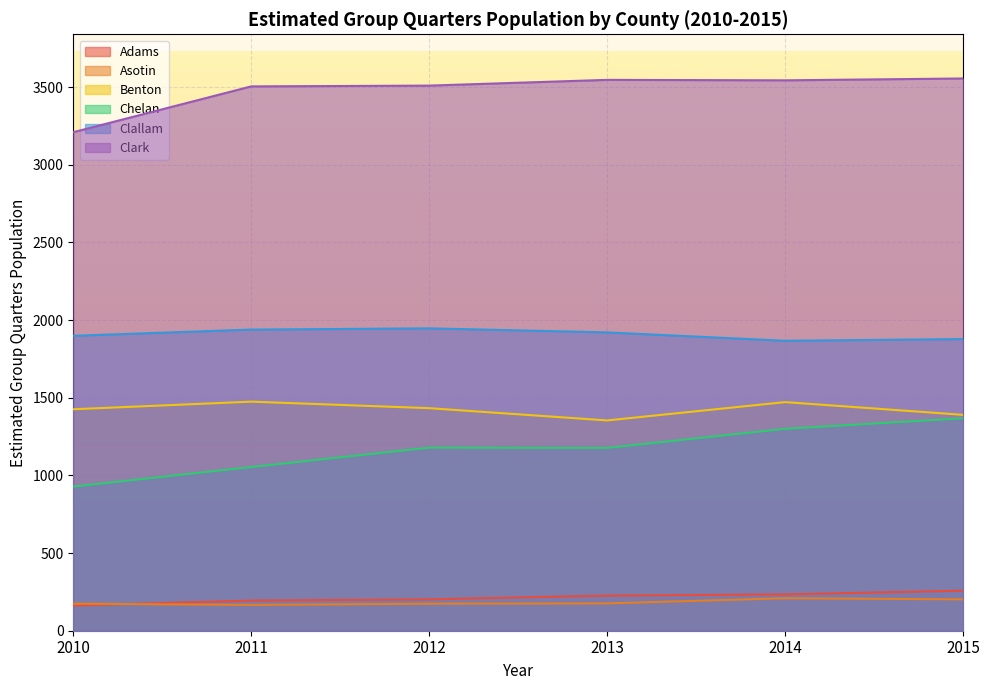

True or false: Clallam and Benton cross at least once.

False